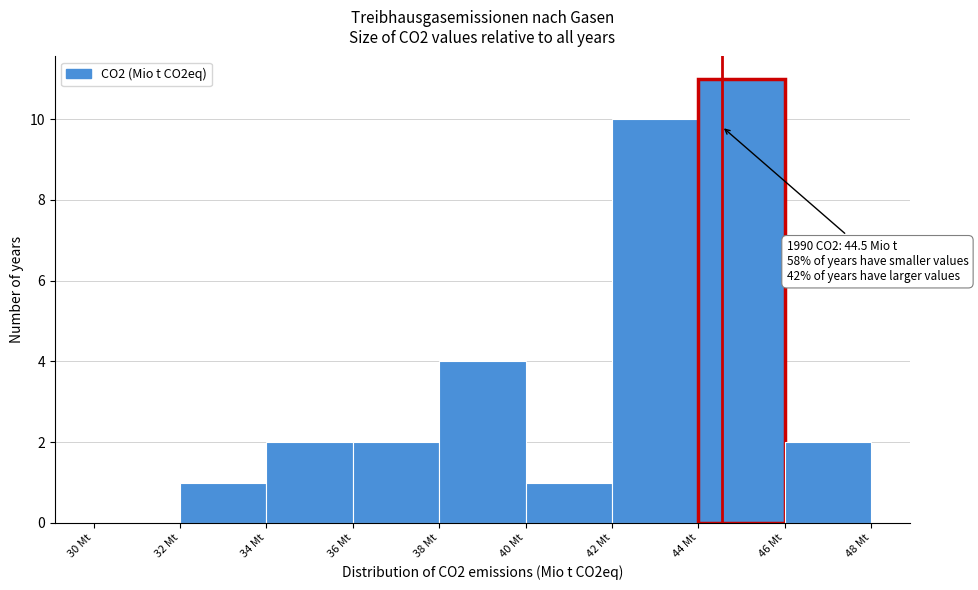

Over which range of the x-axis is the bar tallest?

44 to 46